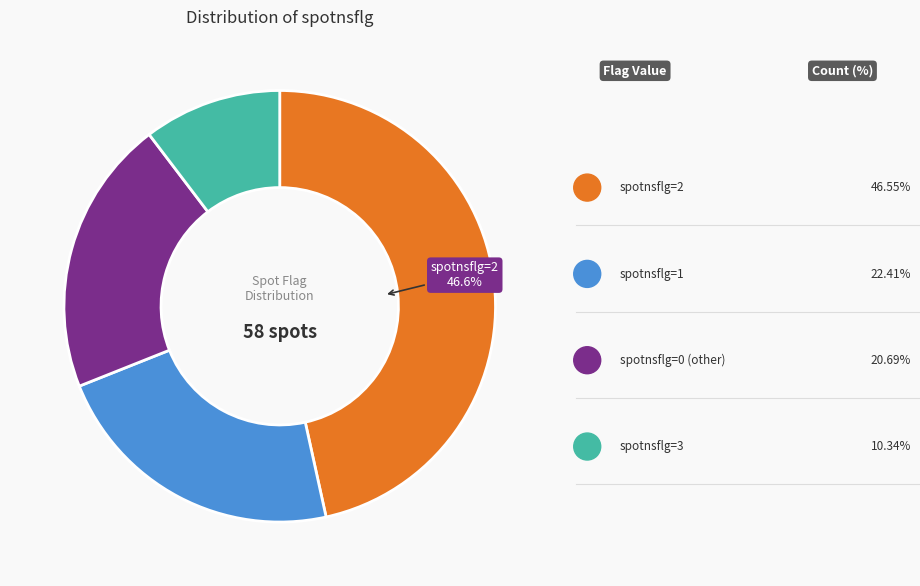

Is there any slice that represents more than half of the pie?

No